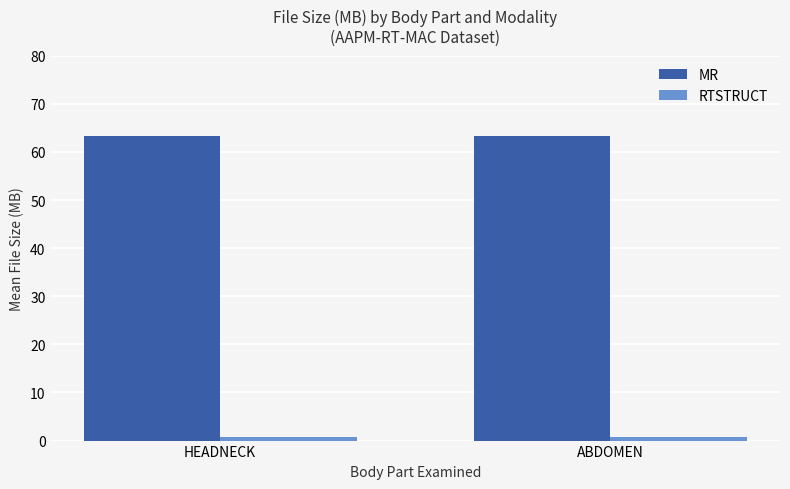

What is the sum of all MR values?

126.7